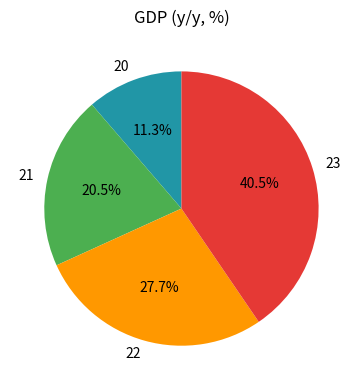

Rank the categories by value from lowest to highest.

20, 21, 22, 23